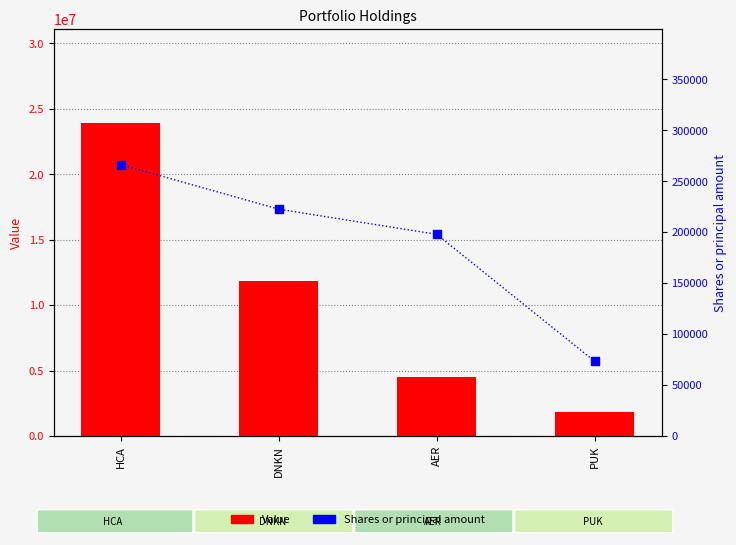

What are all the series names shown in the legend?

Value, Shares or principal amount